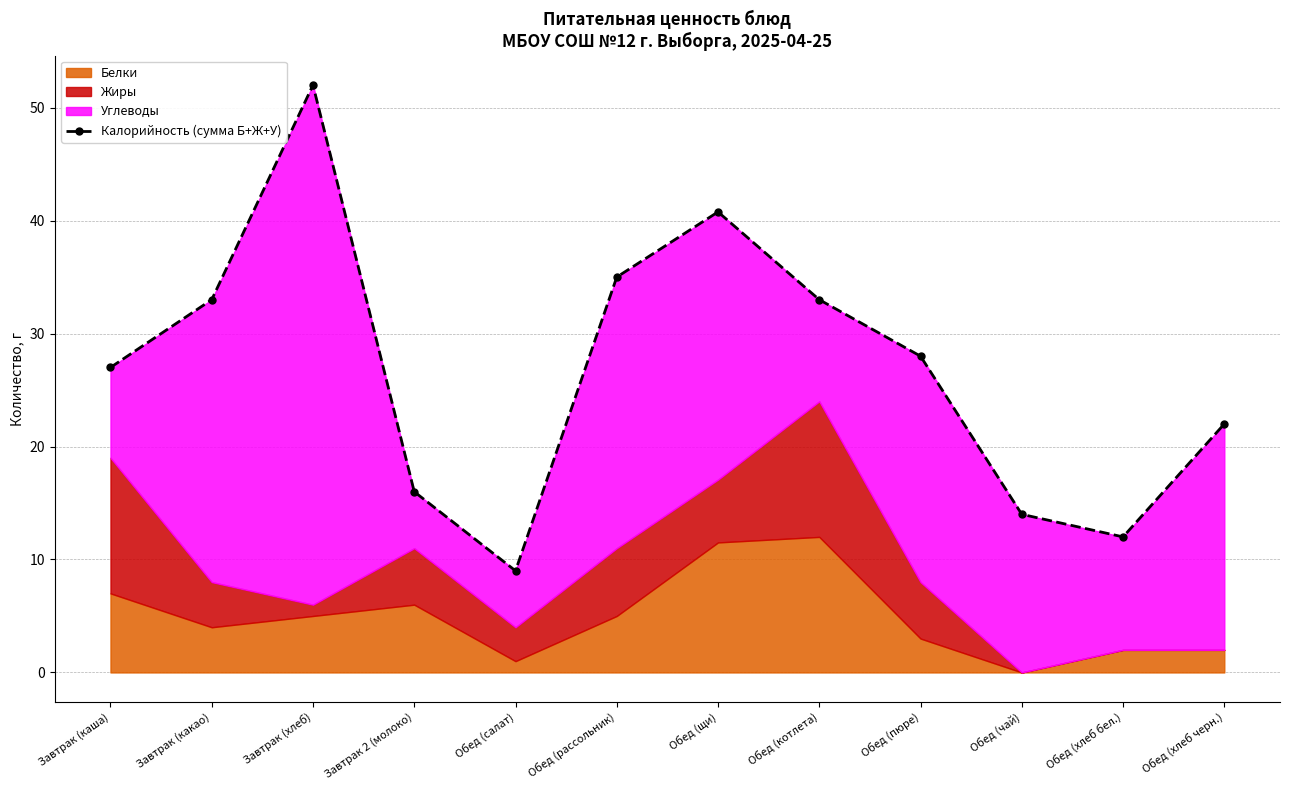

At which category does the data reach its first local valley?

Обед (салат)